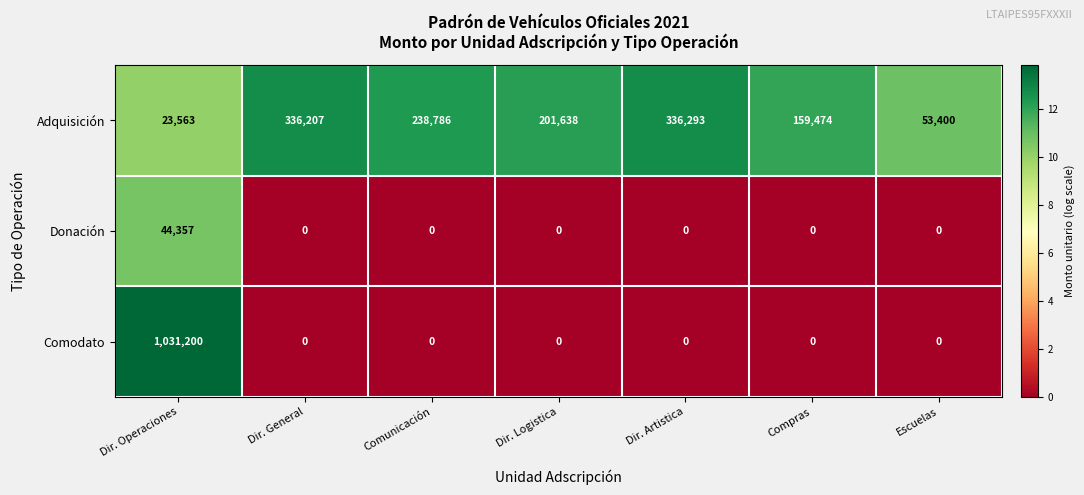

Which label corresponds to the largest value in the chart?

Dir. Operaciones